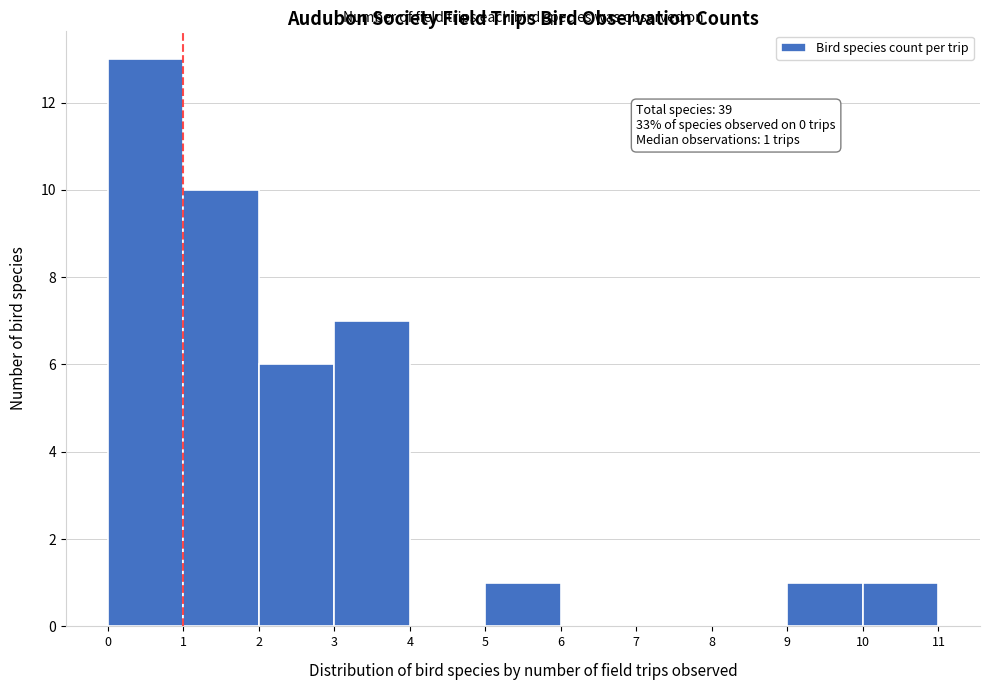

Over which range of the x-axis is the bar tallest?

0 to 1